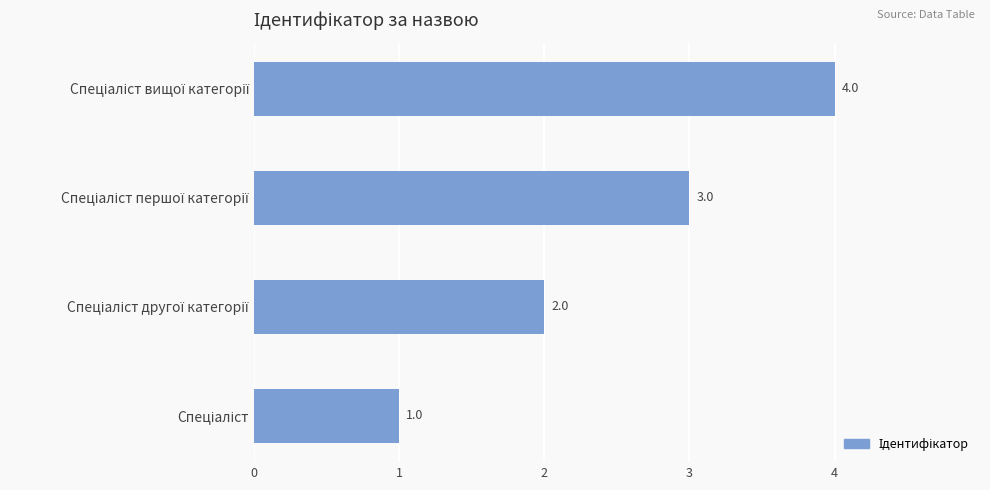

Count the values in the range 2 to 4.

3